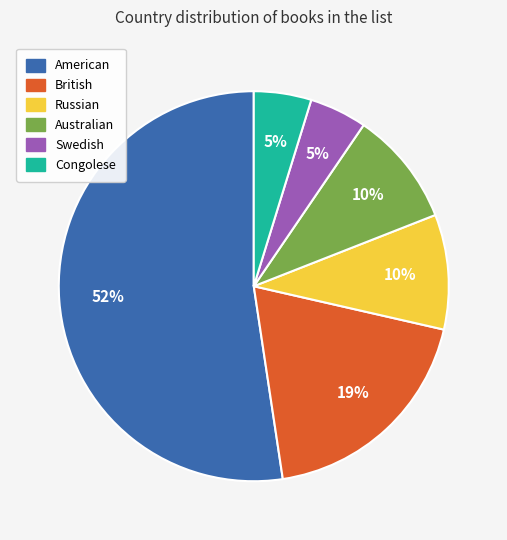

What is the largest slice in the pie chart?

American